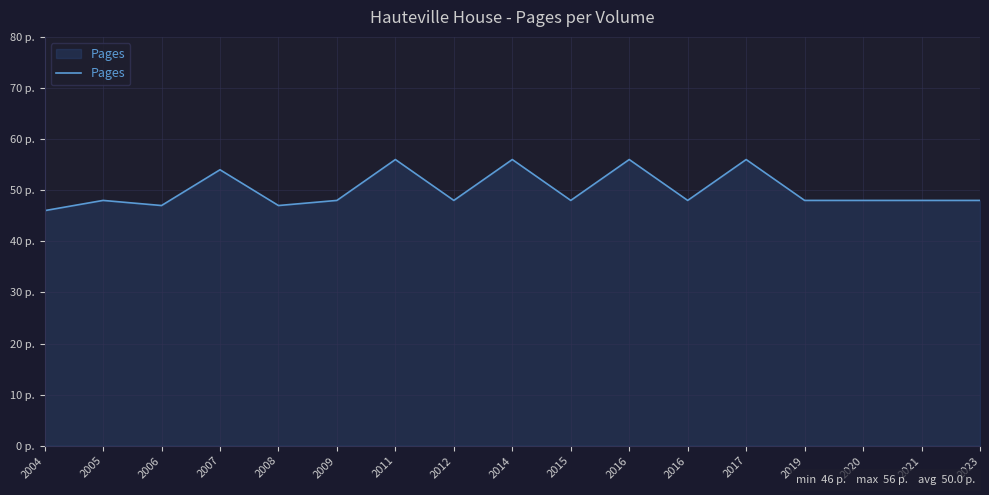

Does the chart display data point markers on the line(s)?

No